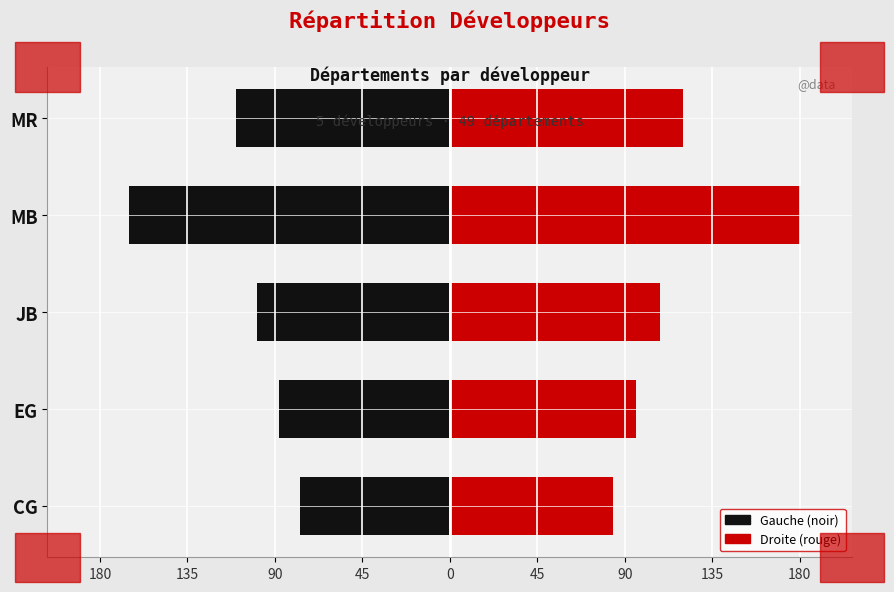

Are the bars grouped side by side (vs. stacked)?

Yes